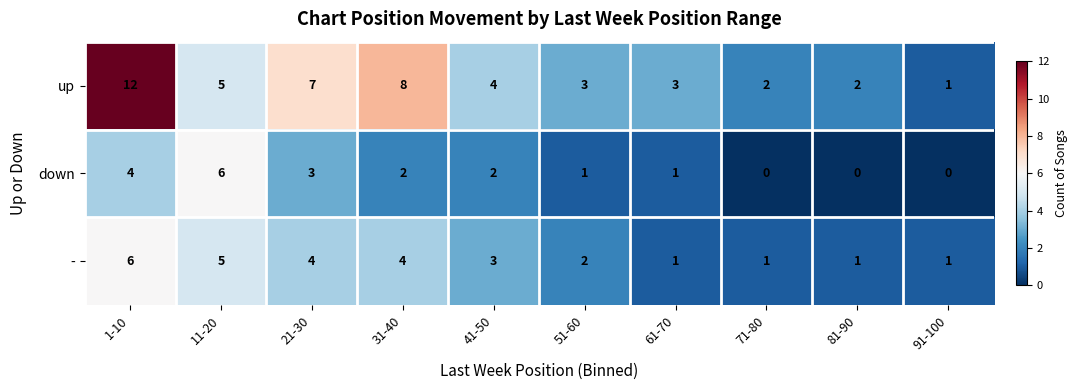

Rank the series at 51-60 from lowest to highest value.

down, -, up